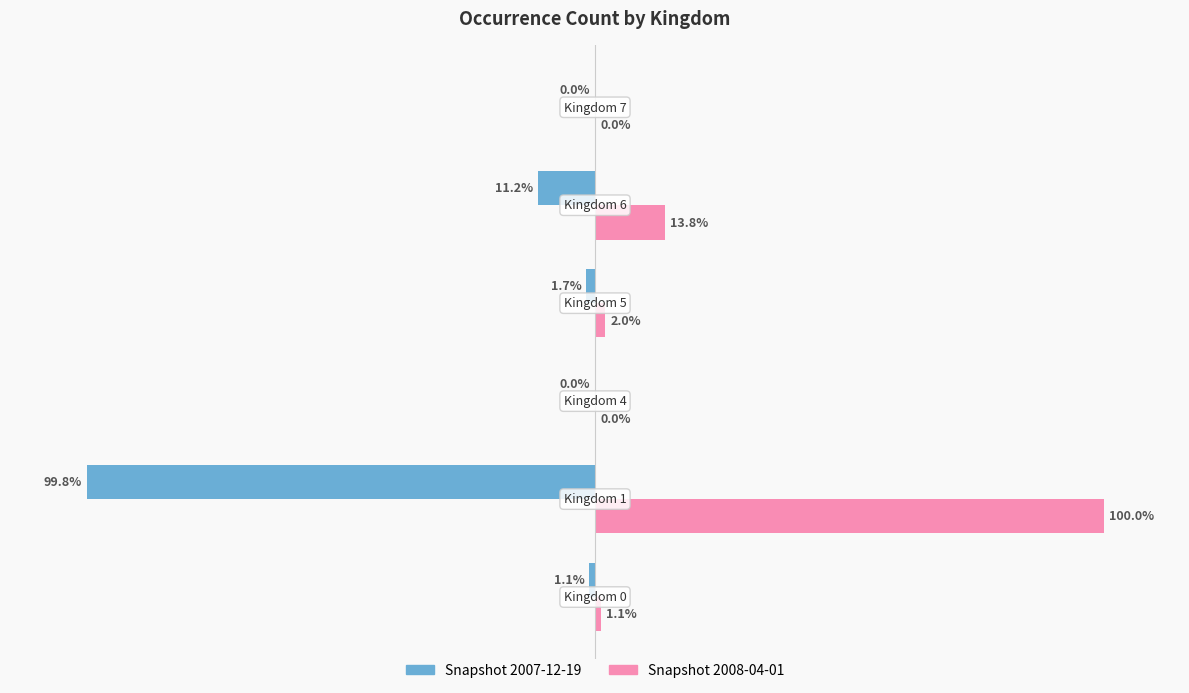

What are all the series names shown in the legend?

Snapshot 2007-12-19, Snapshot 2008-04-01